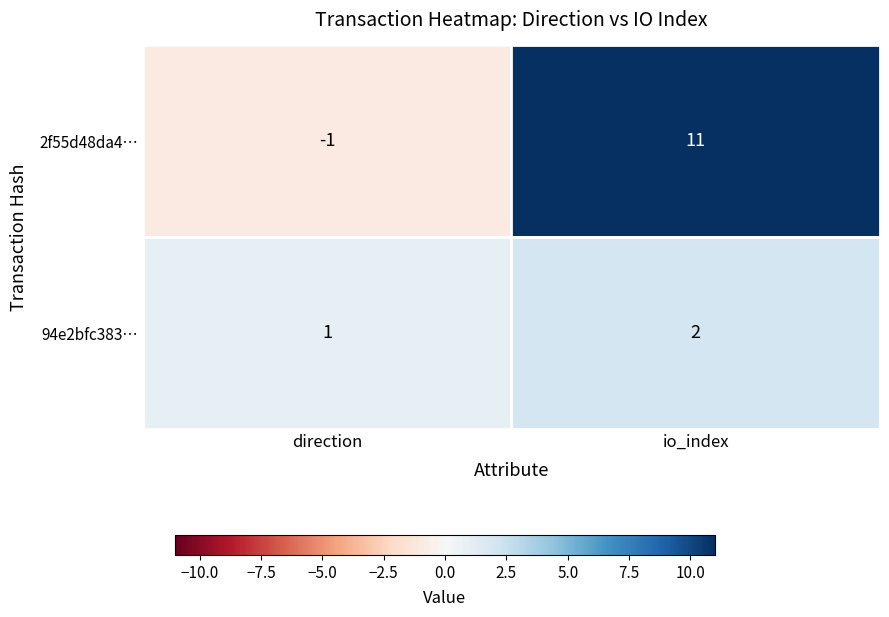

What is the sum of all 2f55d48da4cc3e4d593ea4fa2c16851c36db67a values?

10